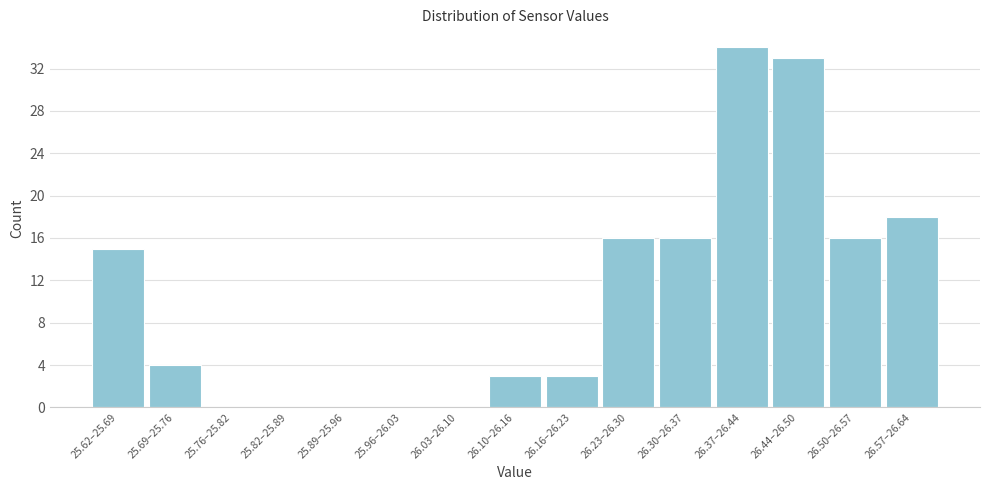

Reading left to right, extract all data points from this chart.

25.62–25.69=15	25.69–25.76=4	25.76–25.82=0	25.82–25.89=0	25.89–25.96=0	25.96–26.03=0	26.03–26.10=0	26.10–26.16=3	26.16–26.23=3	26.23–26.30=16	26.30–26.37=16	26.37–26.44=34	26.44–26.50=33	26.50–26.57=16	26.57–26.64=18